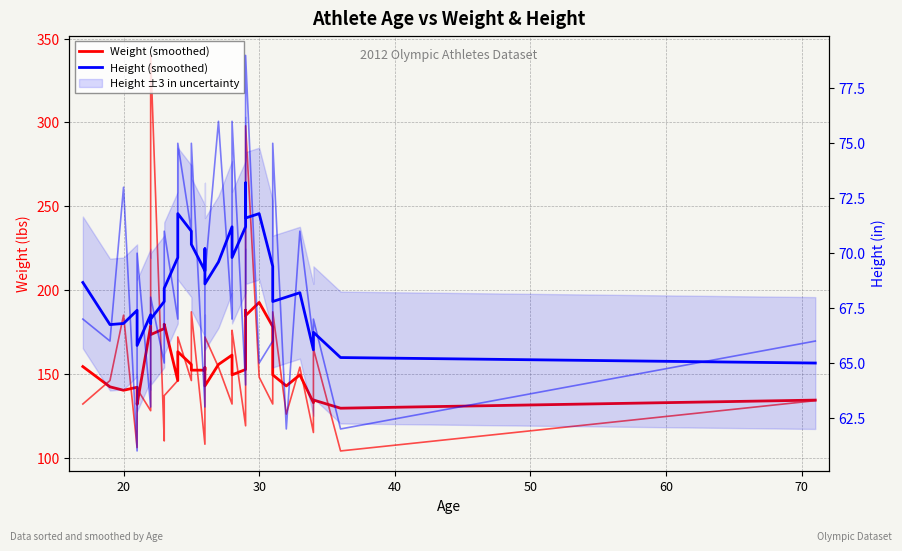

Which series has the largest total across all categories?

Weight (smoothed)